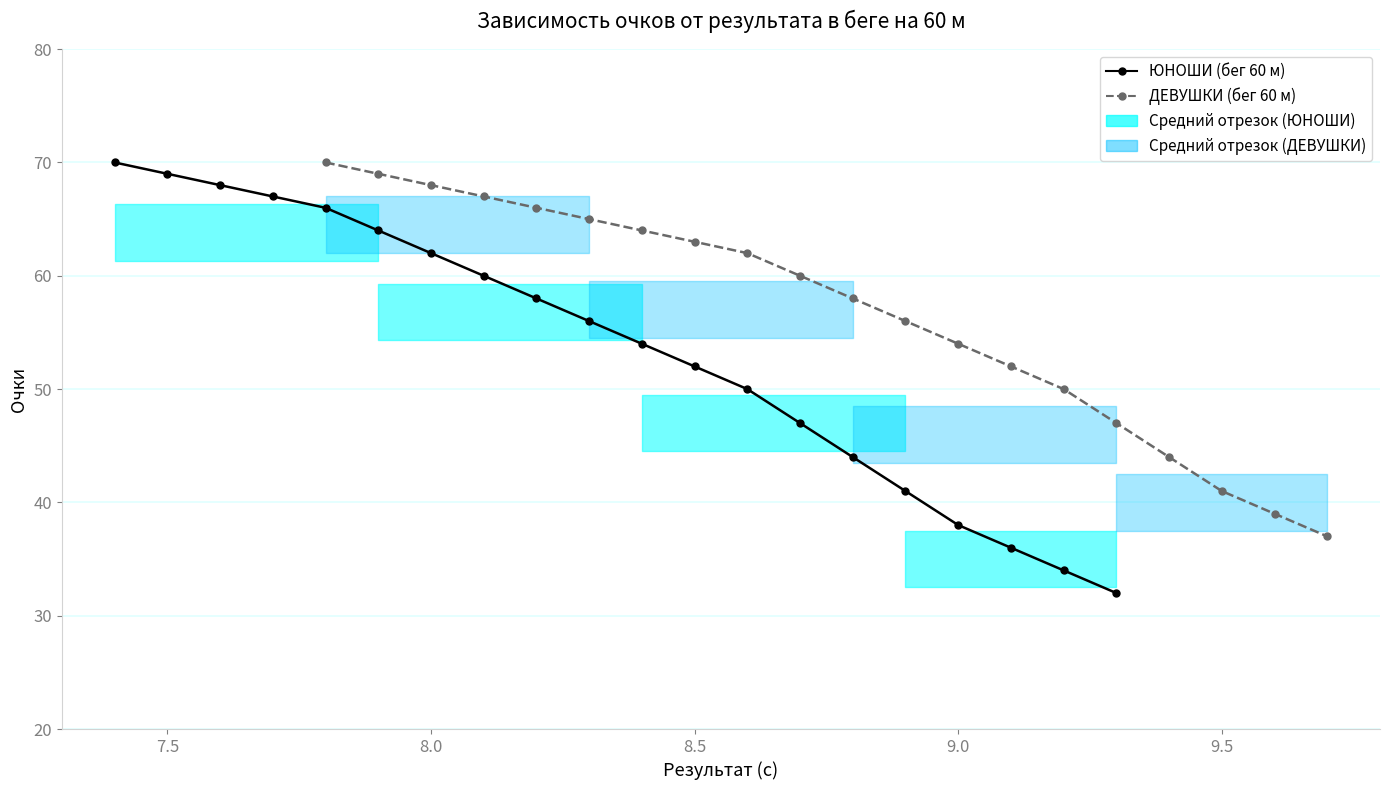

Rank the series by their maximum value, from highest to lowest.

ЮНОШИ (бег 60 м), ДЕВУШКИ (бег 60 м)